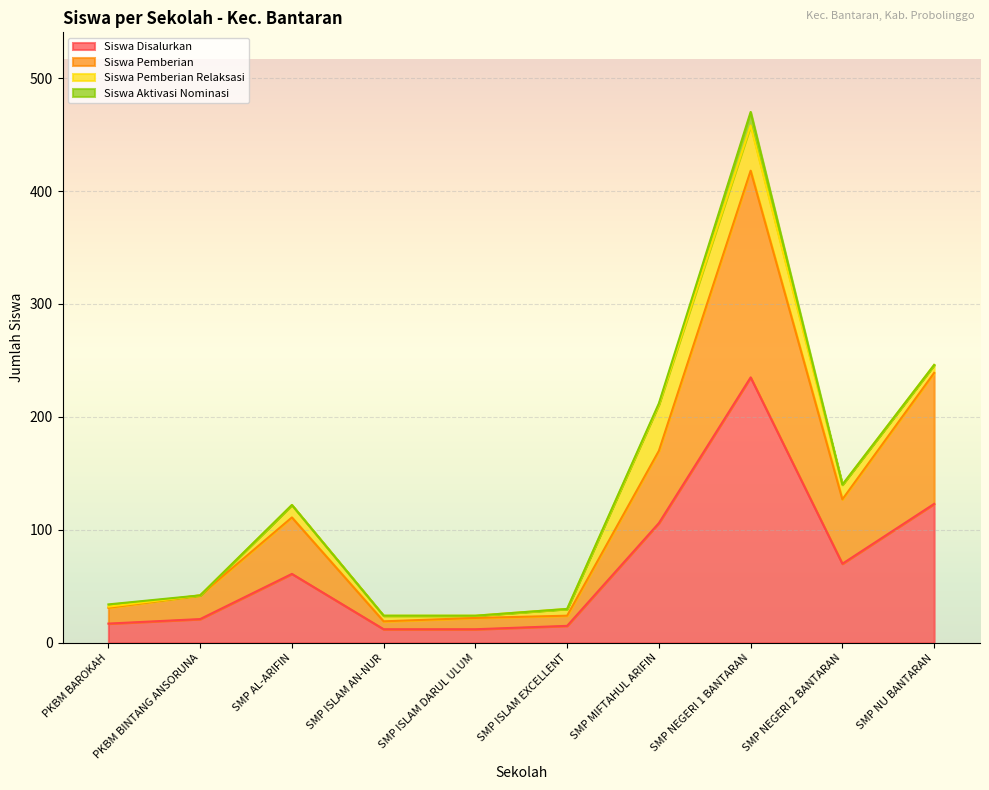

Where is Siswa Disalurkan nearest to the value 123?

SMP NU BANTARAN